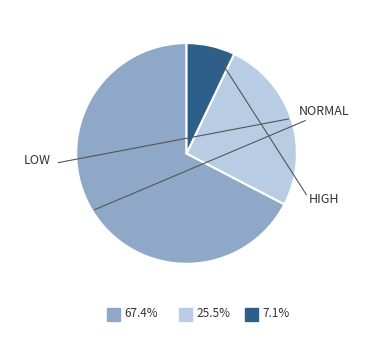

Is there a majority slice in this chart?

Yes